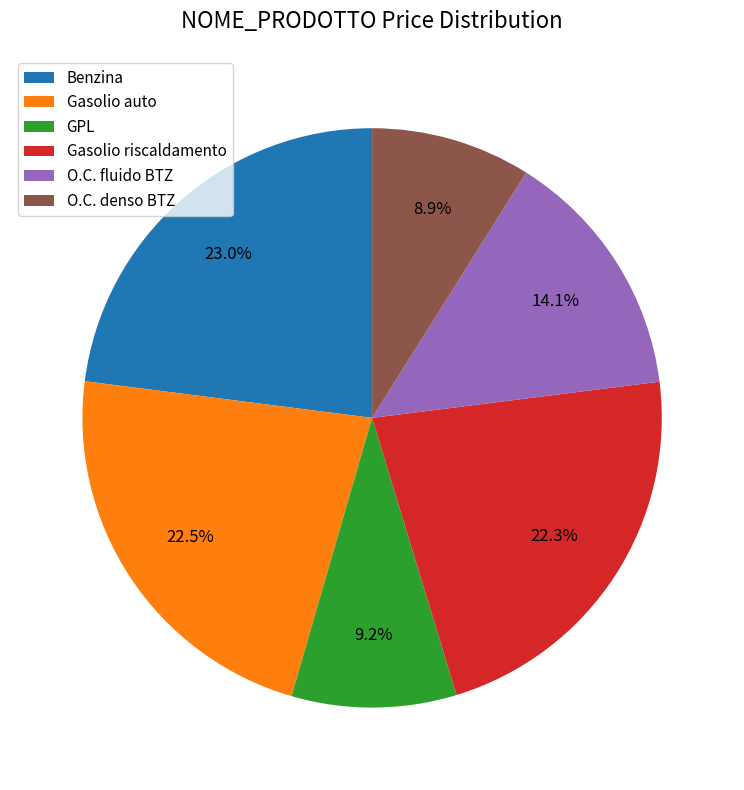

Is the sum of Gasolio riscaldamento and GPL greater than half?

No